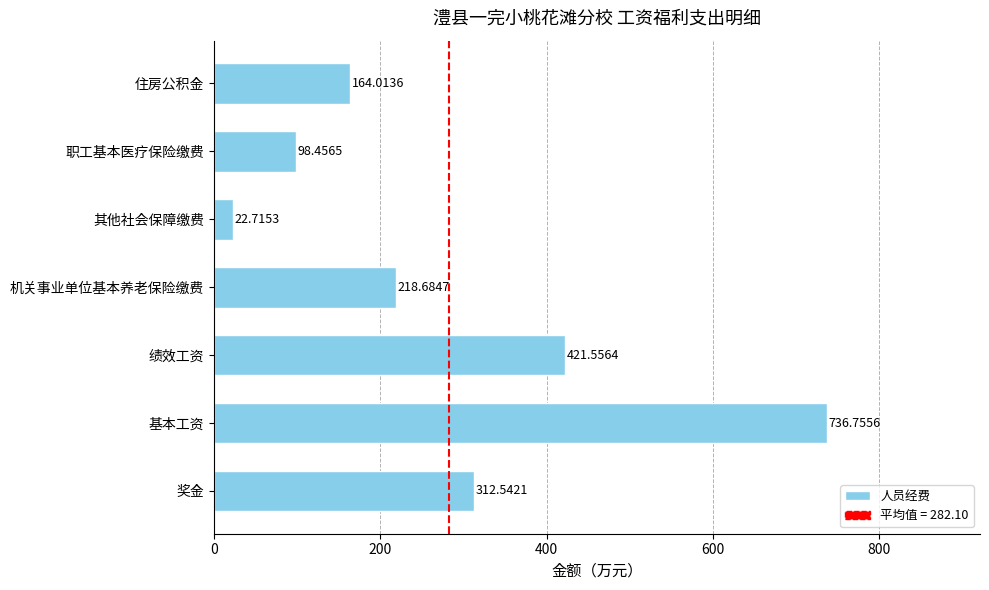

At which category does the chart reach its peak across all series?

基本工资